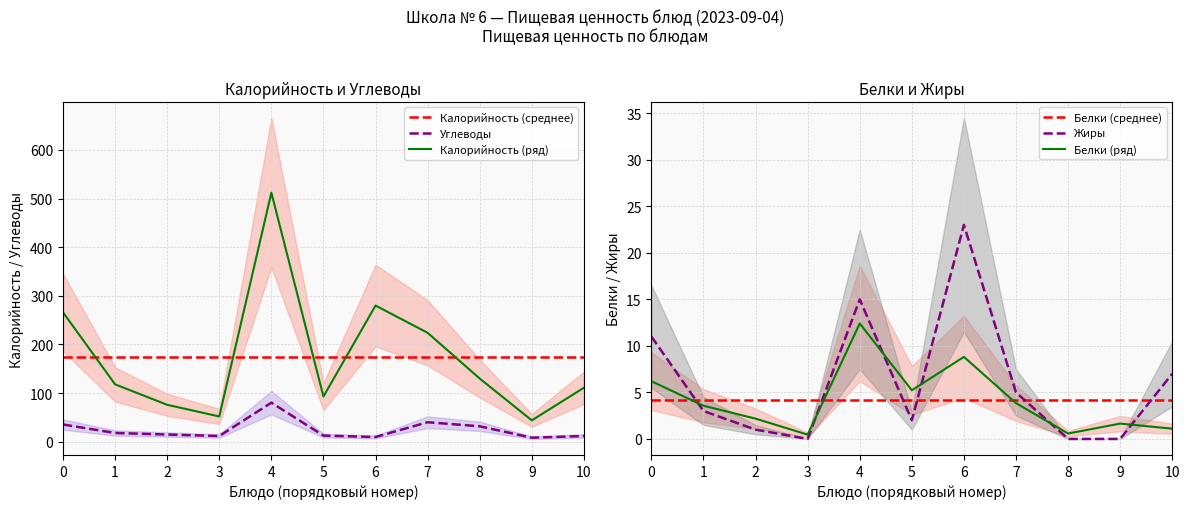

The value of Углеводы at 3 is 11.8. True or false?

True